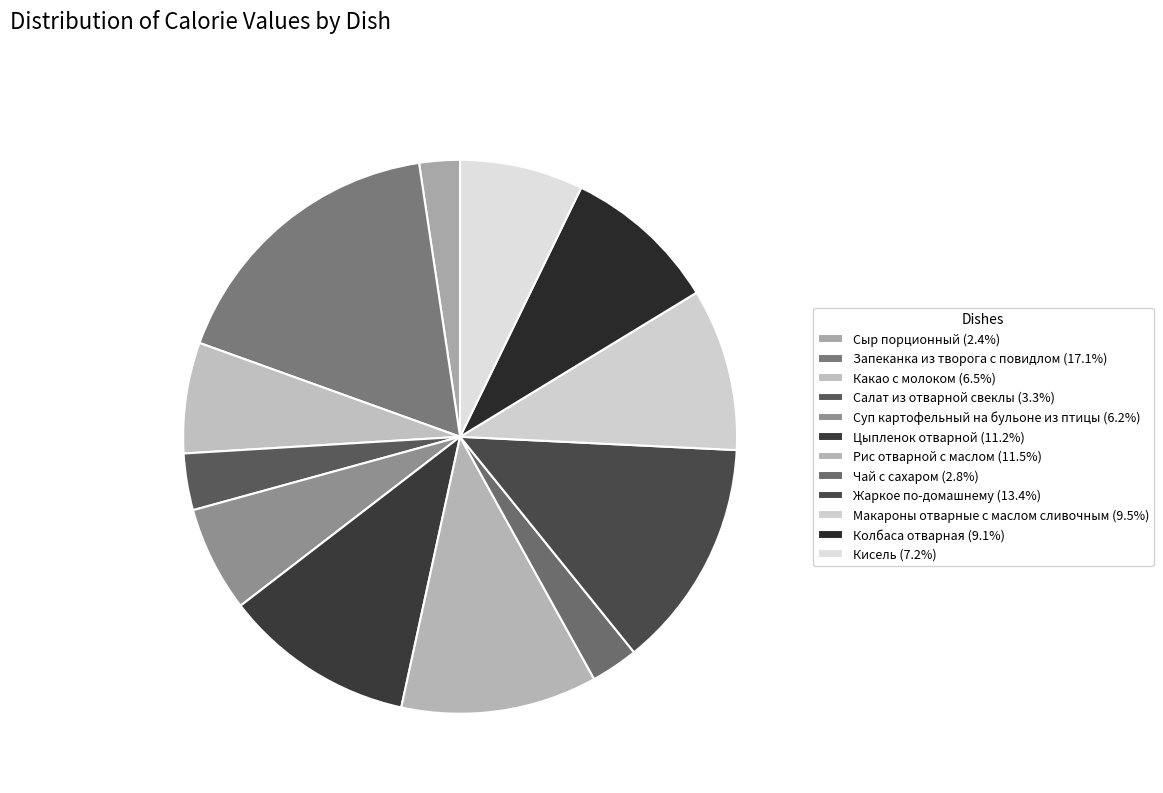

True or false: Какао с молоком accounts for 6% of the total.

True